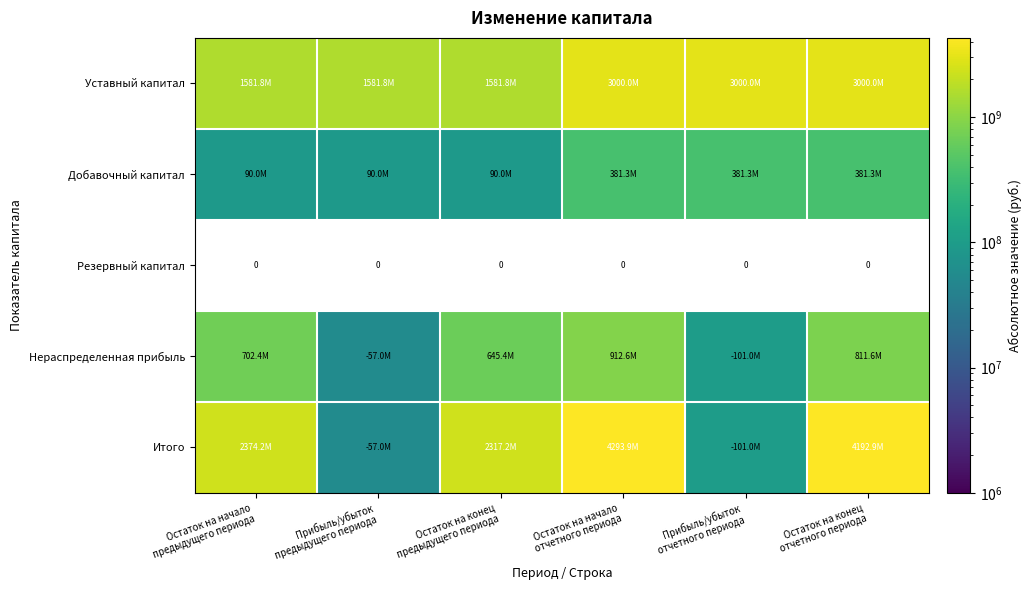

At which category is the sum across all series the highest?

Остаток на начало
отчетного периода